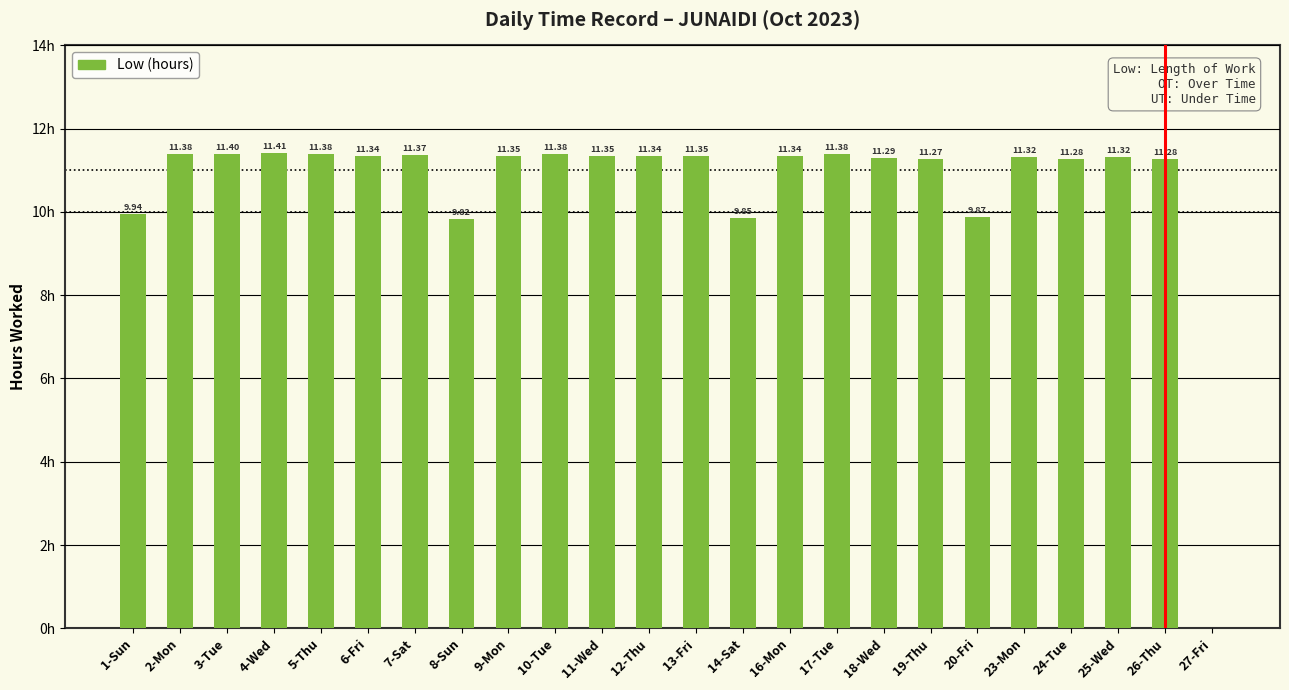

Which has a higher value, 2-Mon or 25-Wed?

2-Mon